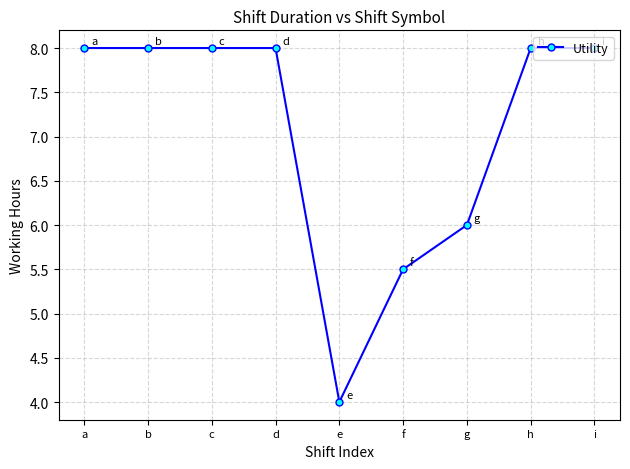

Reading left to right, transcribe all the data shown in this chart.

a=8.0	b=8.0	c=8.0	d=8.0	e=4.0	f=5.5	g=6.0	h=8.0	i=8.0